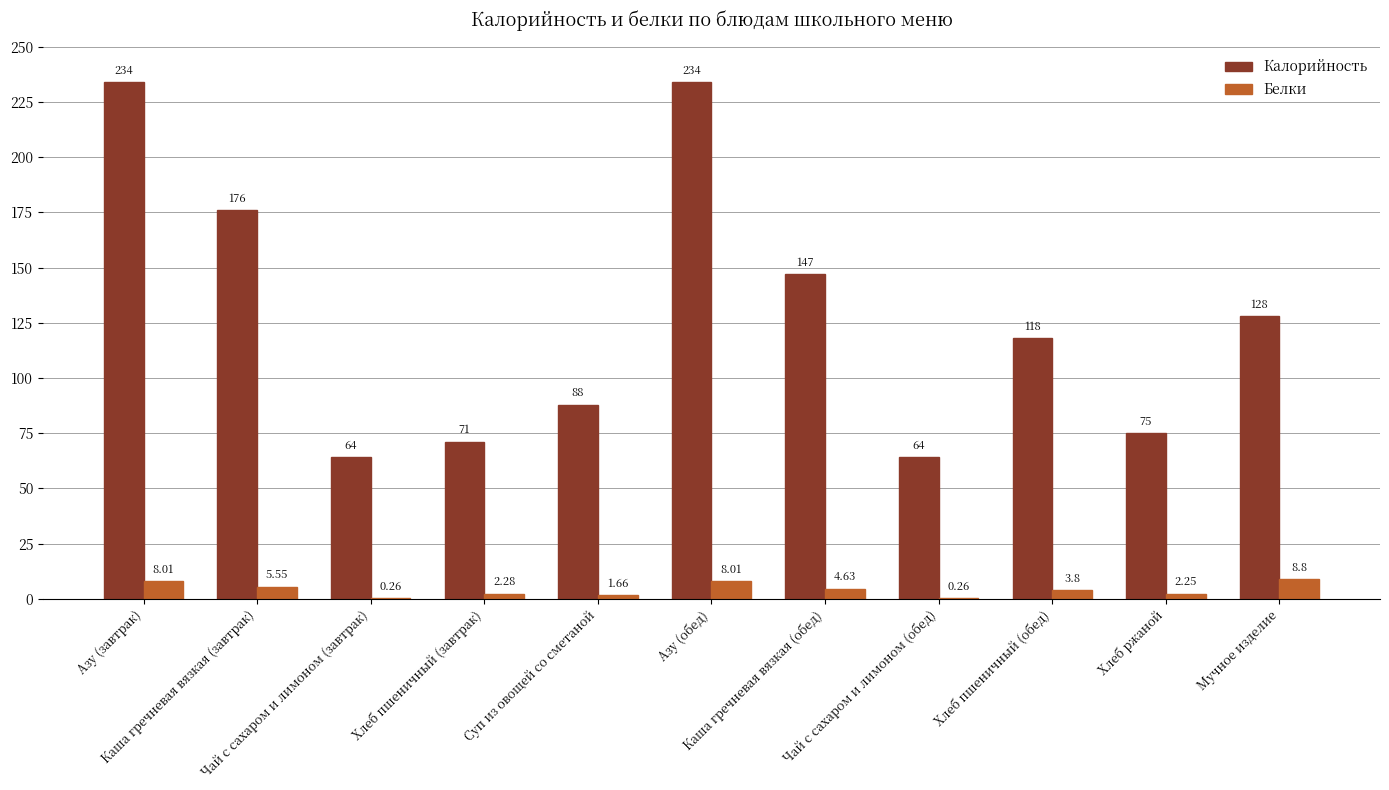

Which series has the largest total across all categories?

Калорийность